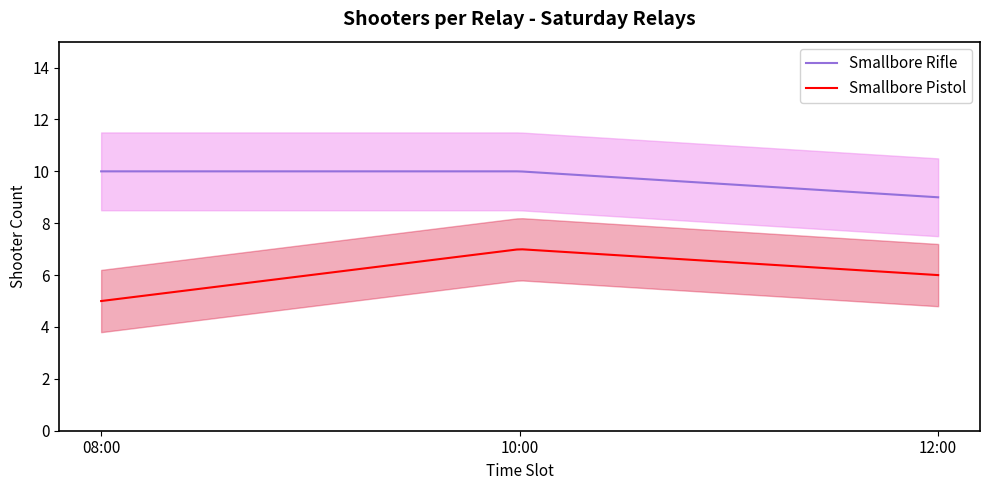

Where is pistol_sat nearest to the value 6?

2